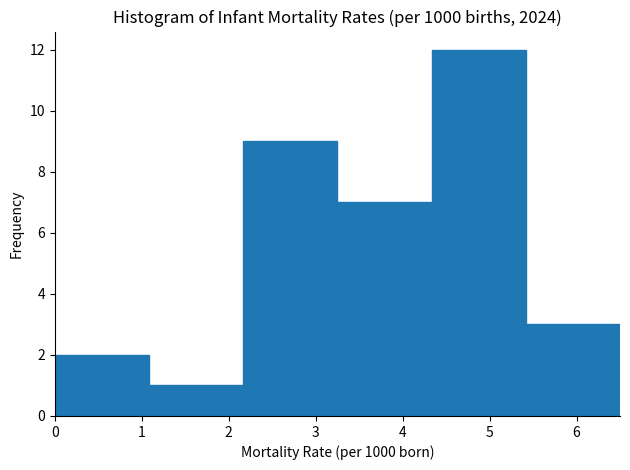

Reading left to right, list every bar in this chart as the range it spans on the x-axis followed by its height. Neither the bar edges nor the heights are printed on the chart, so give them approximately, as read against the axes.

0.0 to 1.1: 2
1.1 to 2.2: 1
2.2 to 3.3: 9
3.3 to 4.3: 7
4.3 to 5.4: 12
5.4 to 6.5: 3